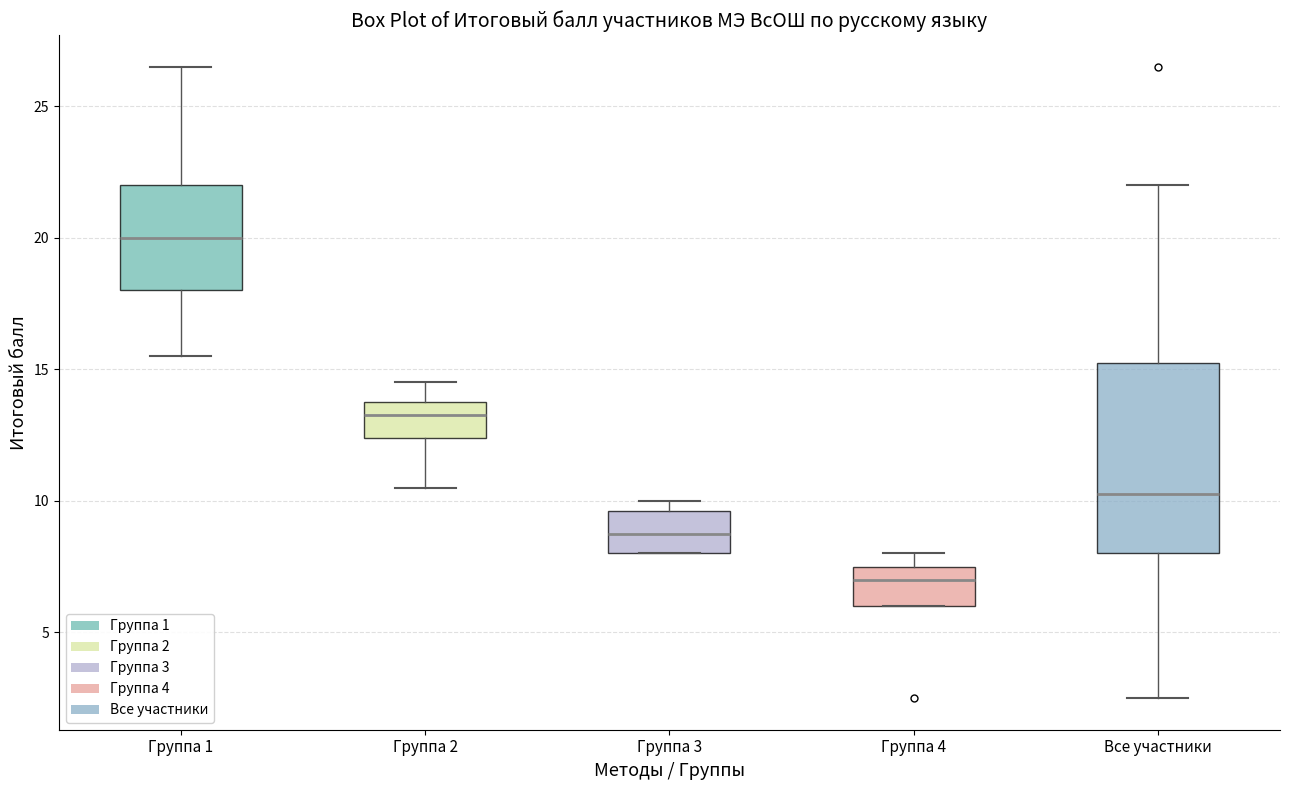

Comparing the boxes themselves (not the whiskers), which one is the tallest?

Все участники